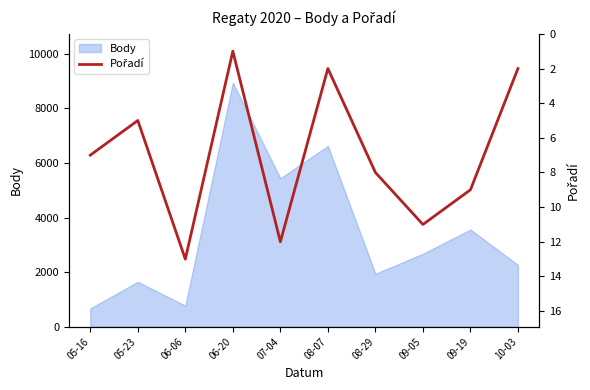

Reading left to right, transcribe all the data shown in this chart.

7	5	13	1	12	2	8	11	9	2